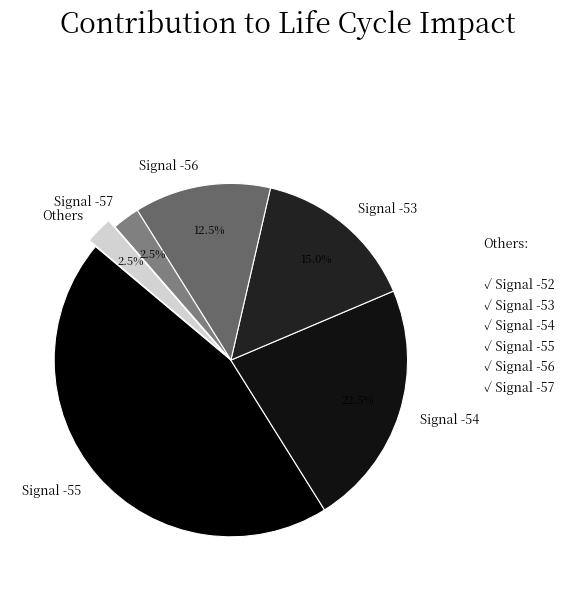

Which has a higher value, Signal -57 or Signal -53?

Signal -53